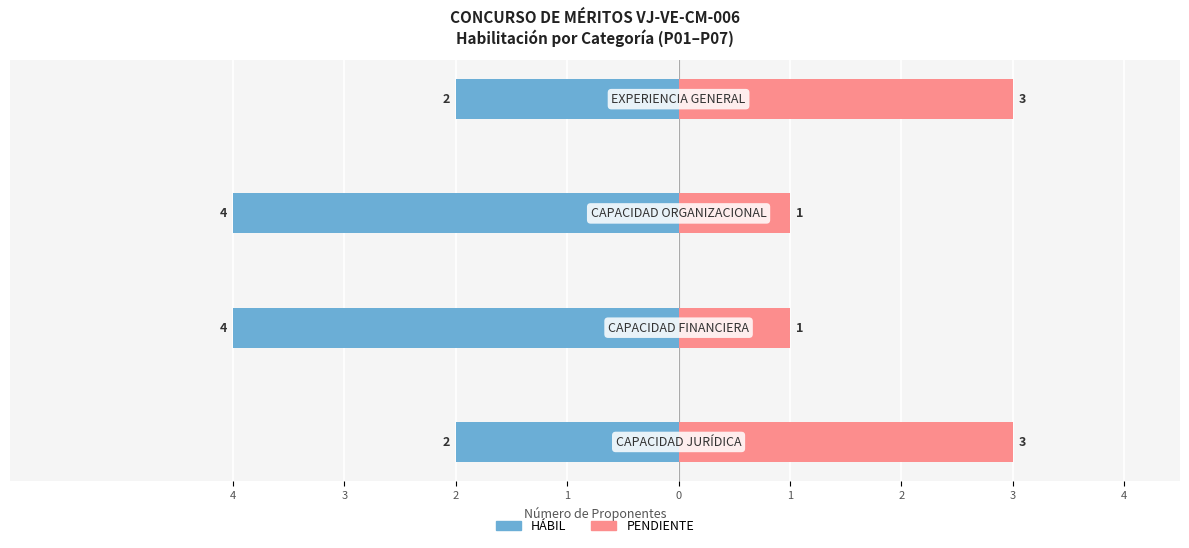

What is the sum of the HÁBIL values at 3 and 2?

-8